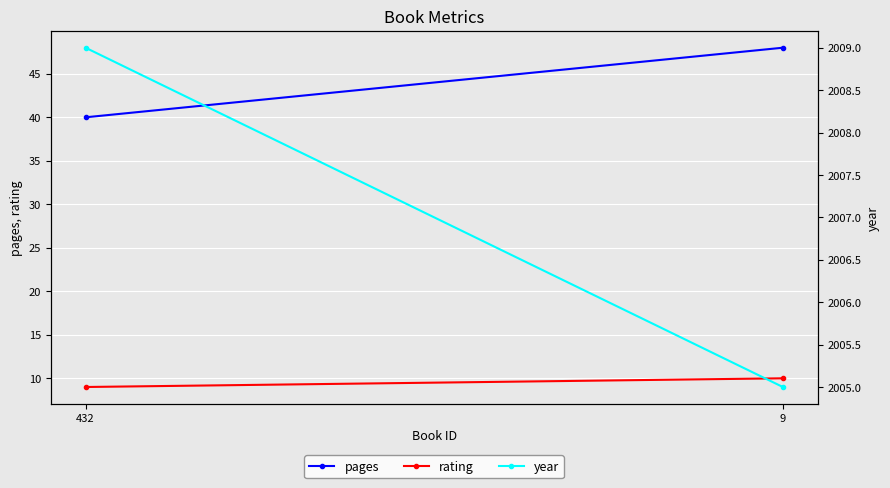

Which has a higher value, 432 or 9?

9